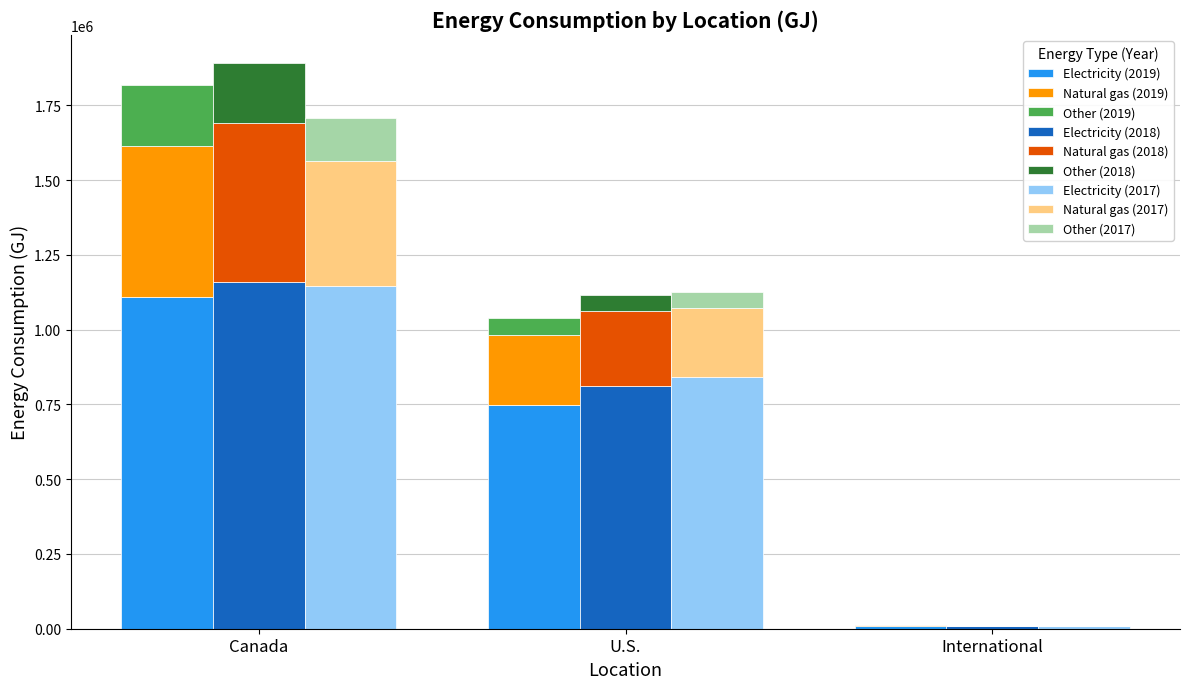

Where is Other nearest to the value 102344?

U.S.